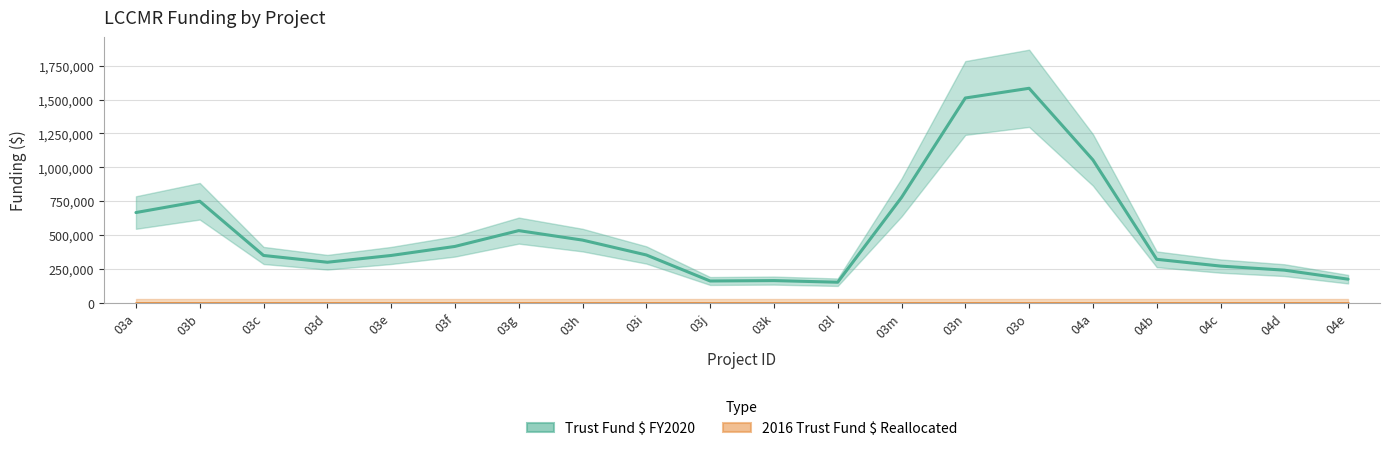

In Trust Fund $ FY2020, how many points are higher than both neighbors (excluding endpoints)?

4